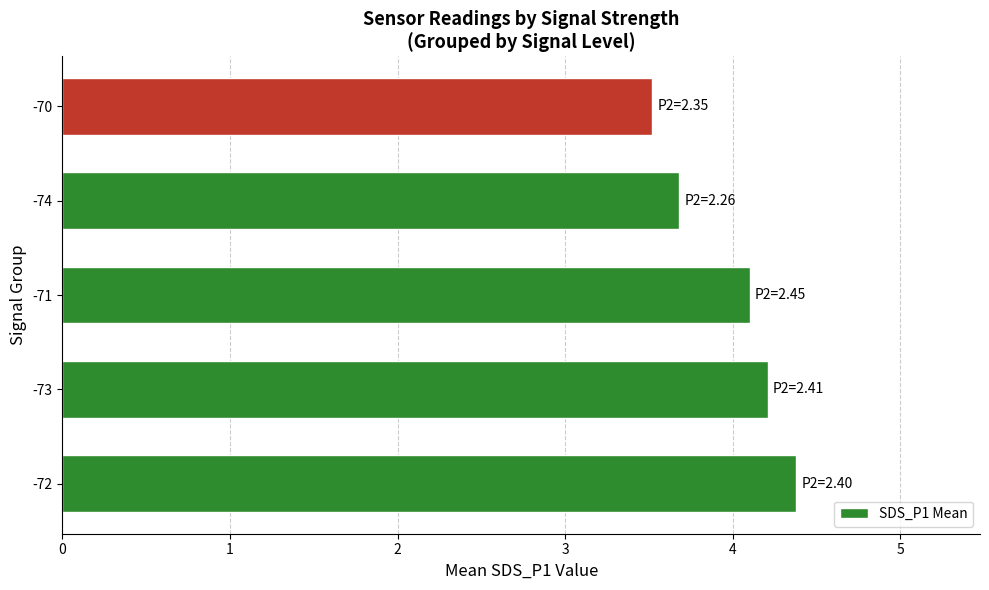

Rank the categories by value from highest to lowest.

-72, -73, -71, -74, -70